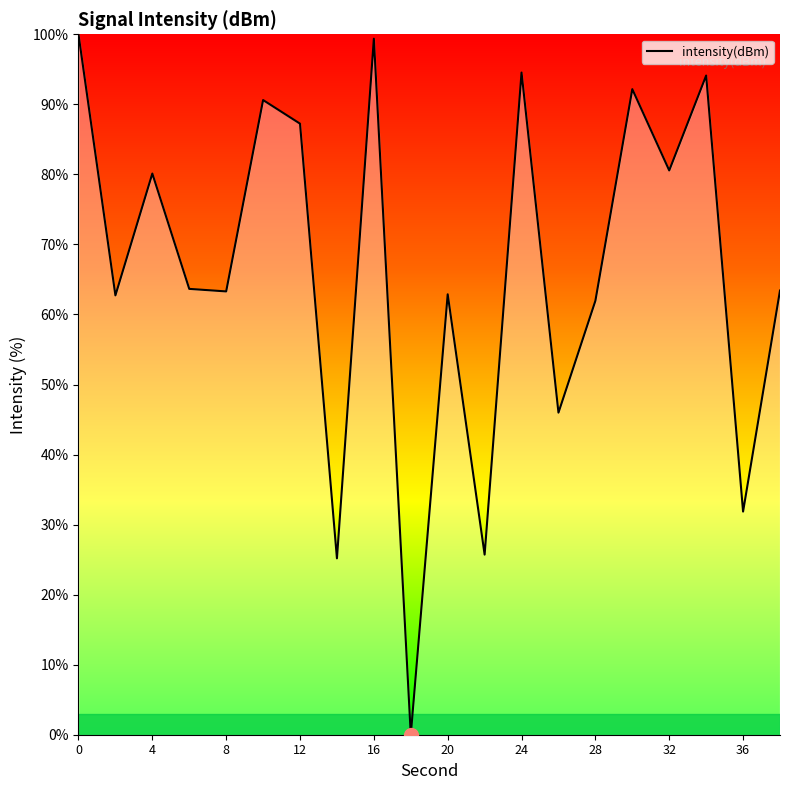

How many lines are shown in the chart?

1